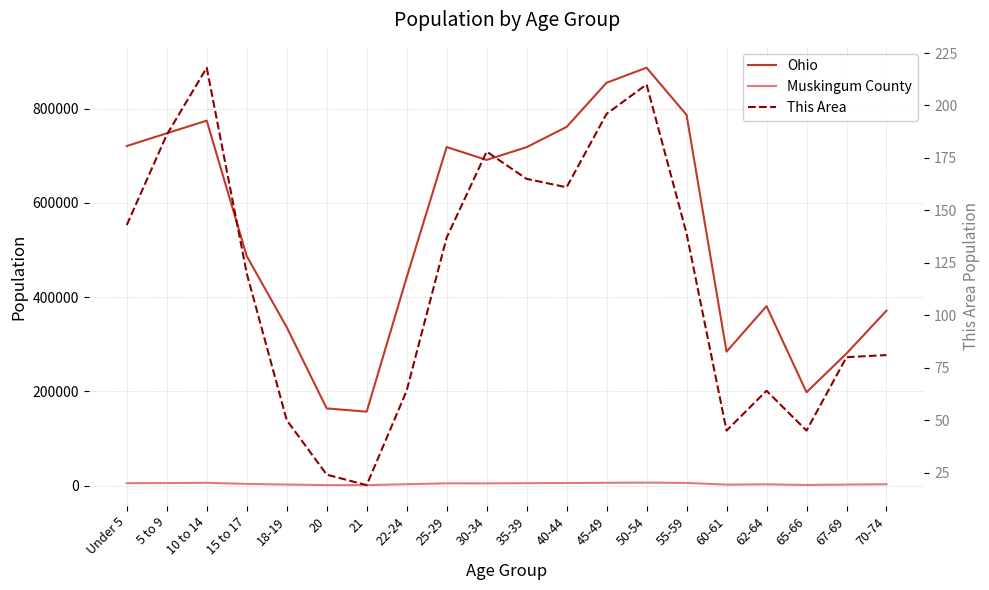

What is the label of the 13th point from the left?

45-49